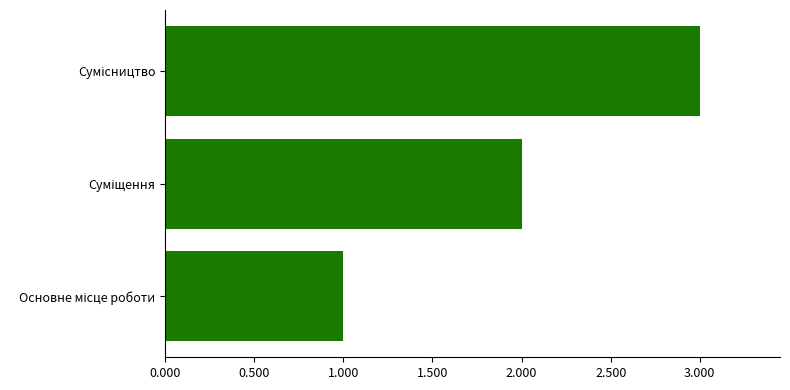

What is the maximum value shown in the chart?

3